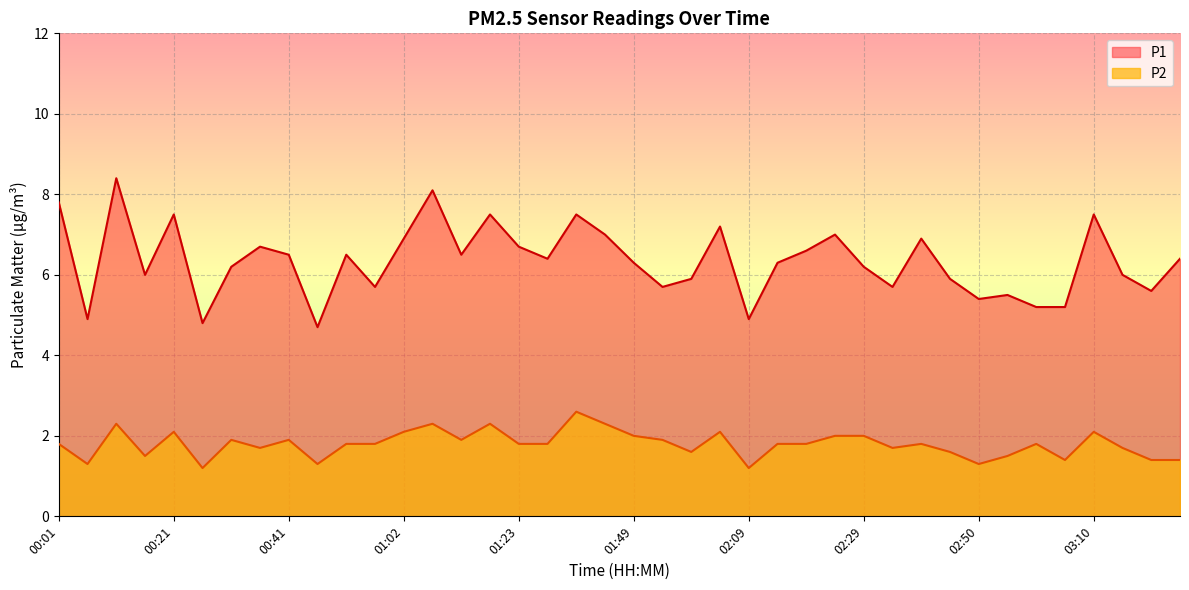

What position from the right is 02:19?

14